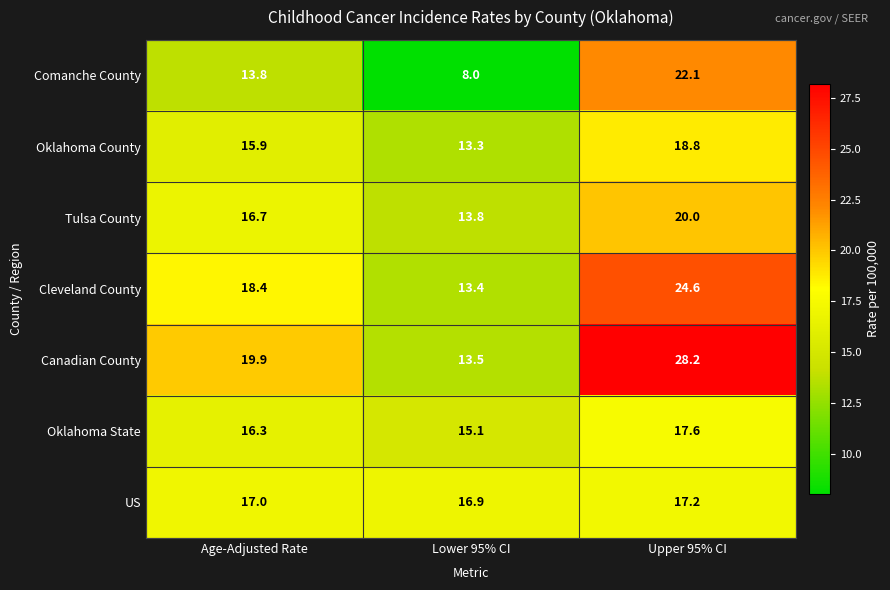

List the series in order of their peak value, highest first.

Canadian County, Cleveland County, Comanche County, Tulsa County, Oklahoma County, Oklahoma State, US